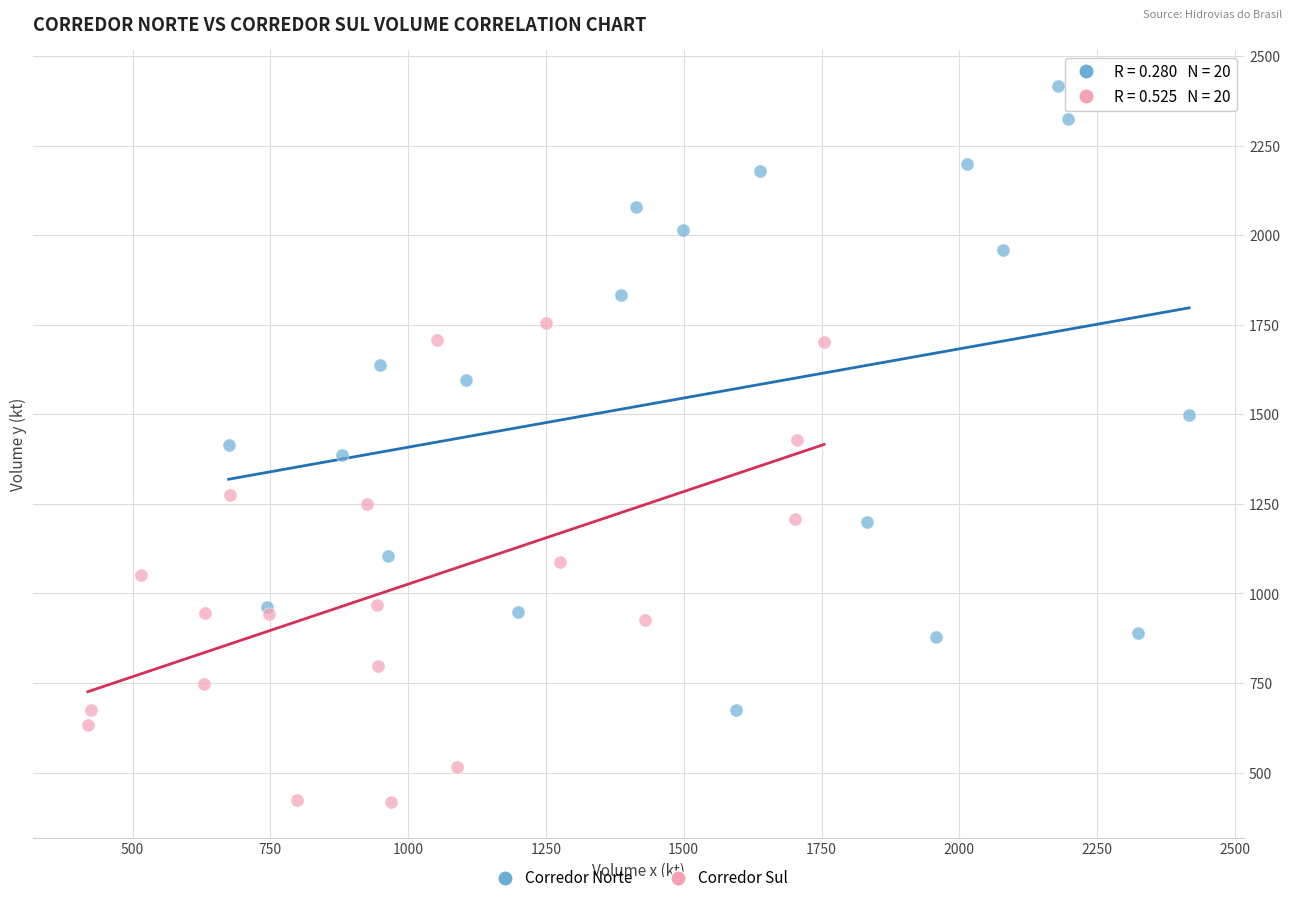

Which series has the largest Y range (max minus min)?

Corredor Norte